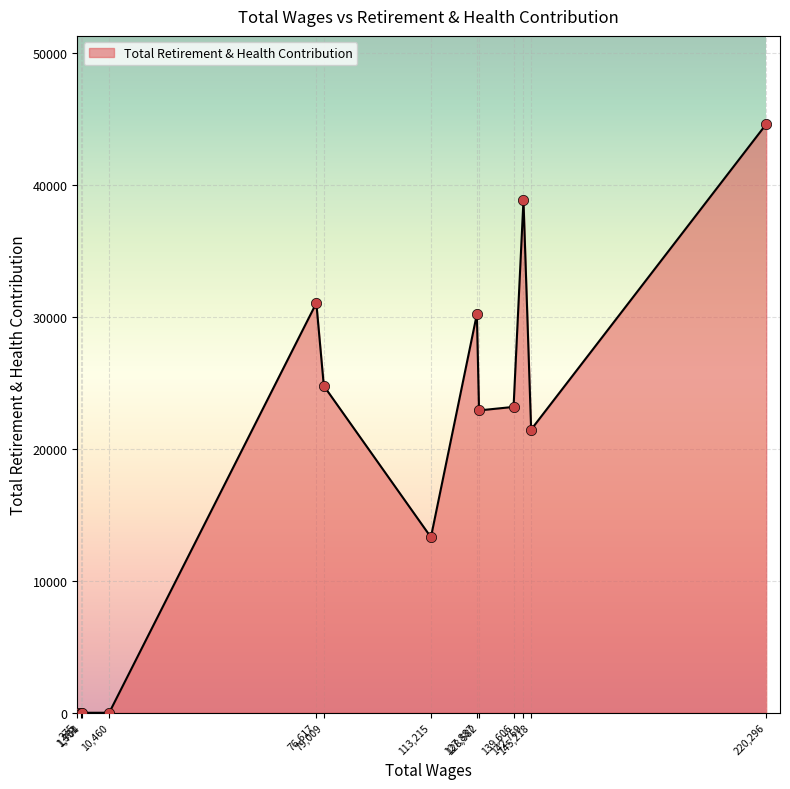

What is the greatest value displayed?

44623